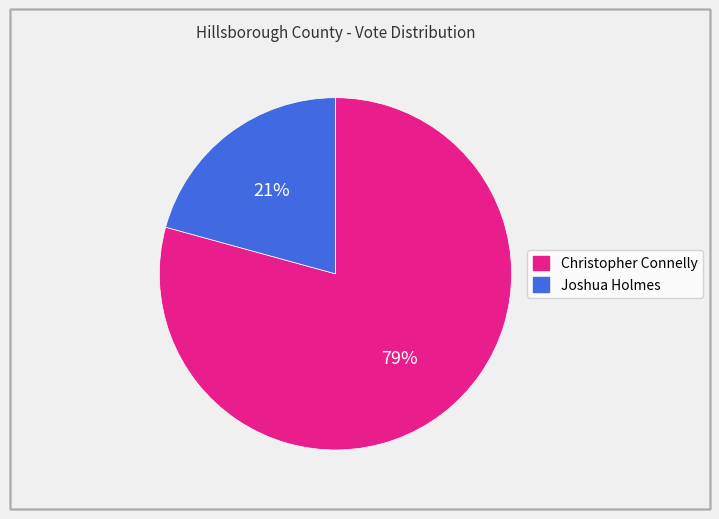

What is the largest slice in the pie chart?

Christopher Connelly